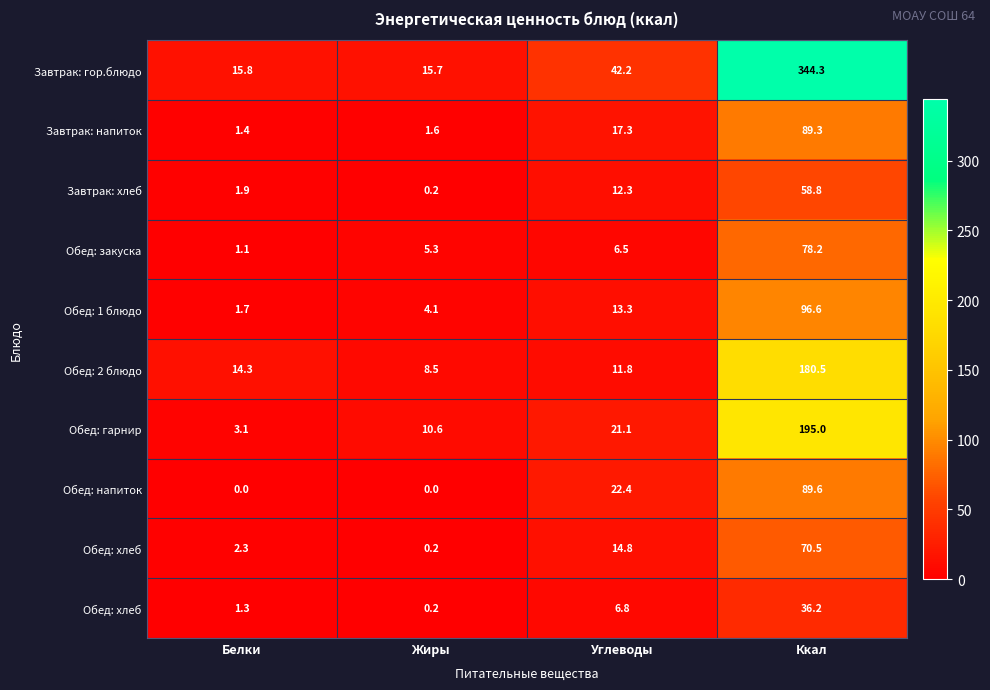

How many categories are shown in the chart?

4